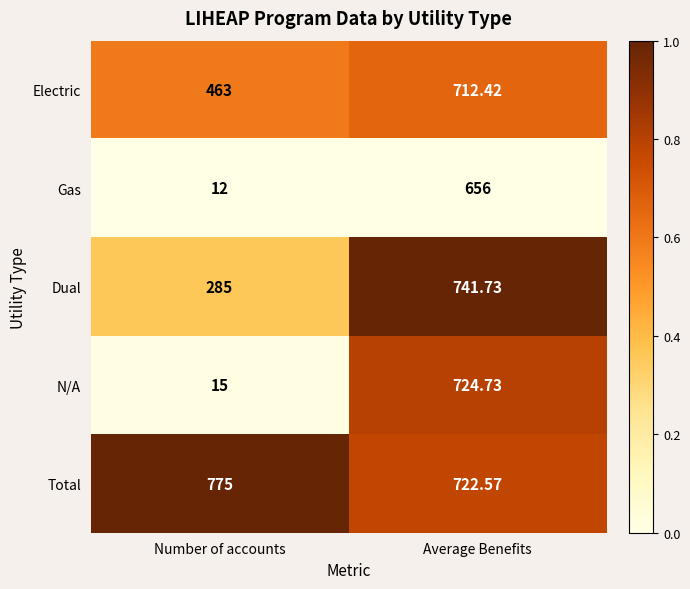

Which series has the largest range (max minus min)?

N/A